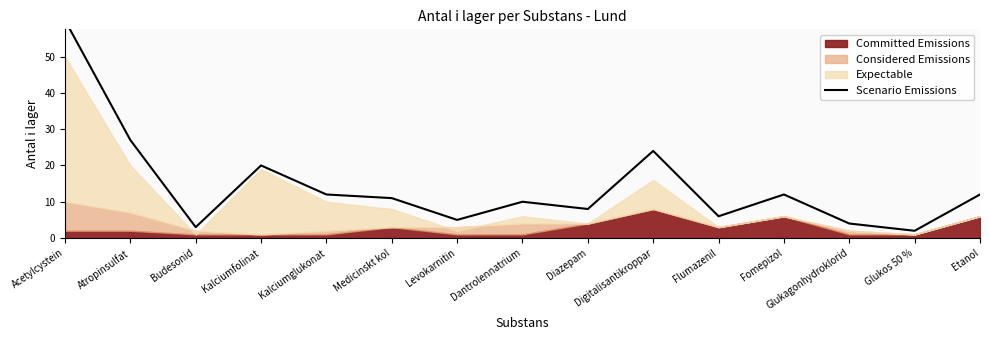

How many values exceed 11?

7